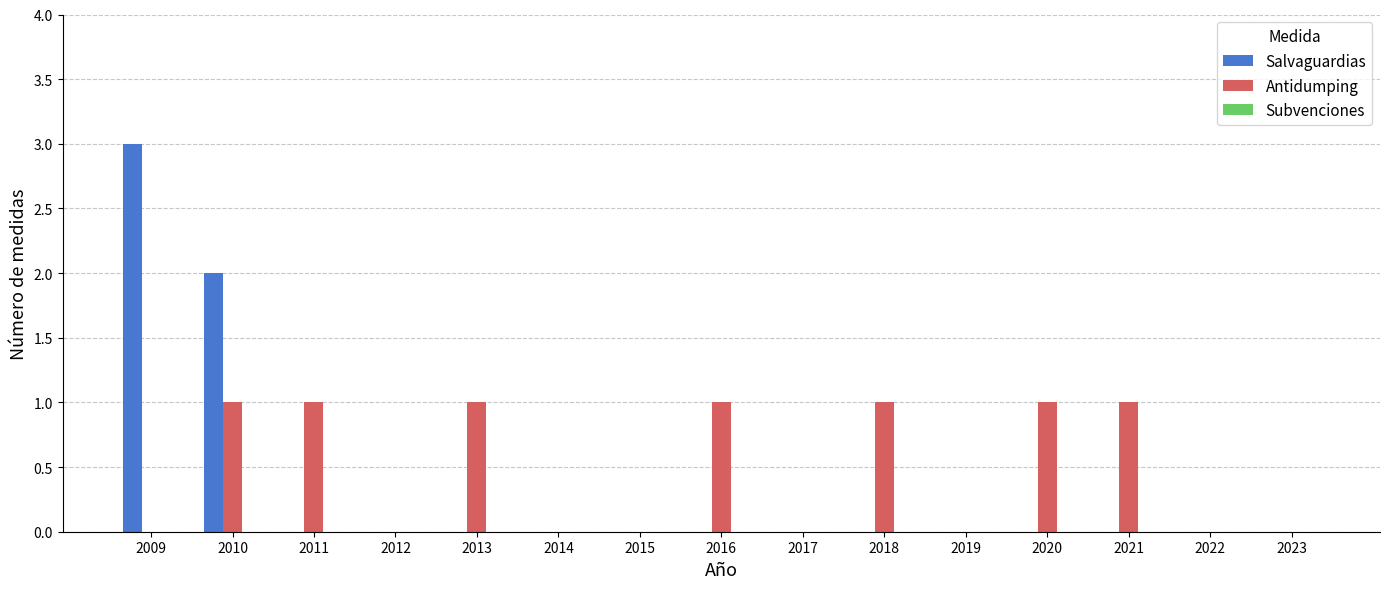

What is the total value across all series at 2021?

1